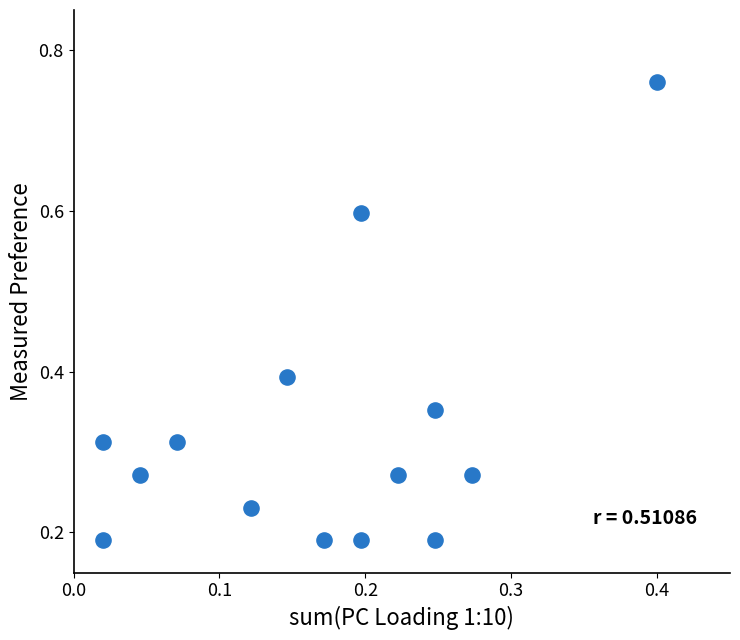

What is the range of Y values (max minus min)?

0.6